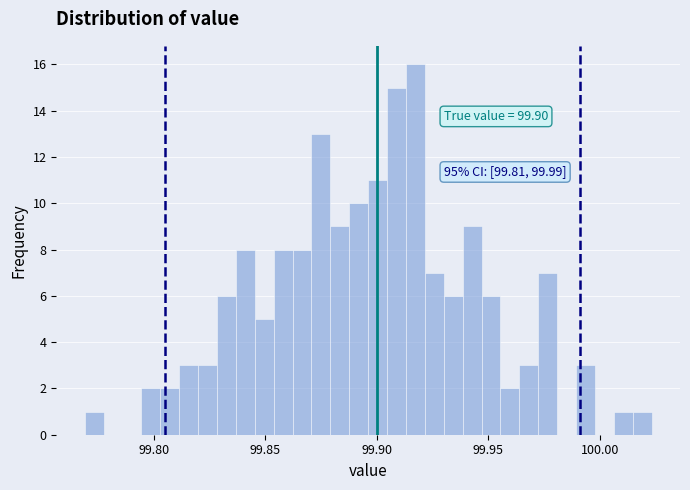

Read against the x-axis, roughly where is the centre of the tallest bar?

99.915